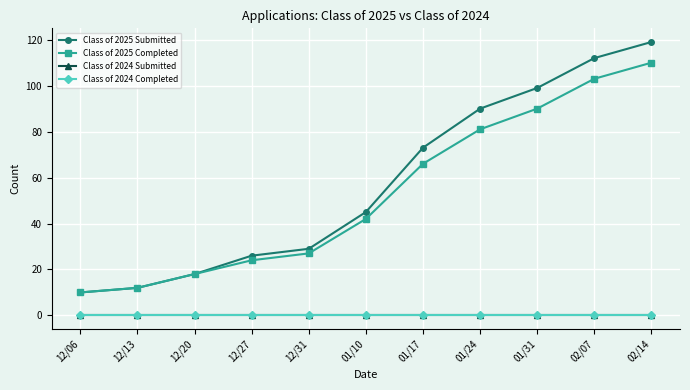

Does the chart have visible grid lines?

Yes